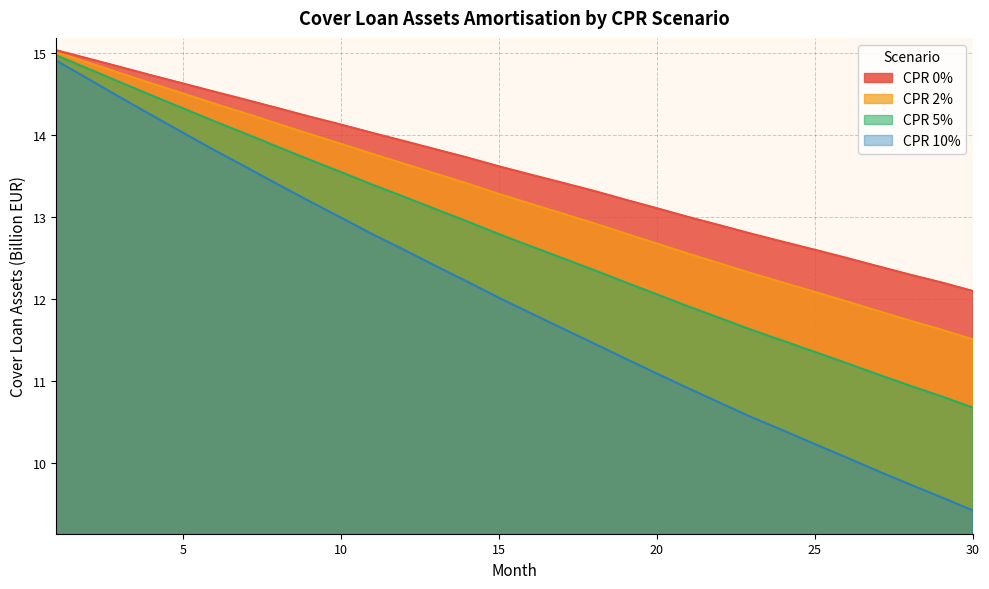

What is the greatest value displayed?

15.0